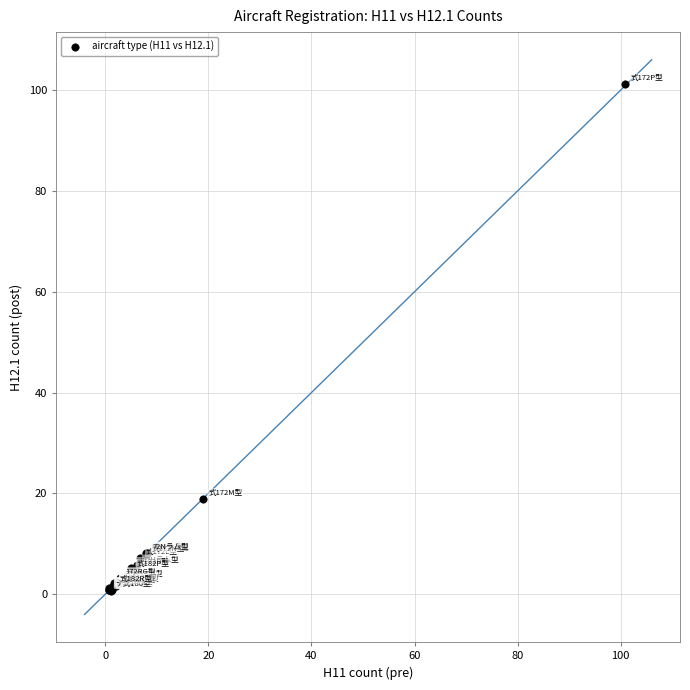

What Y value in the scatter plot is closest to 50?

18.9